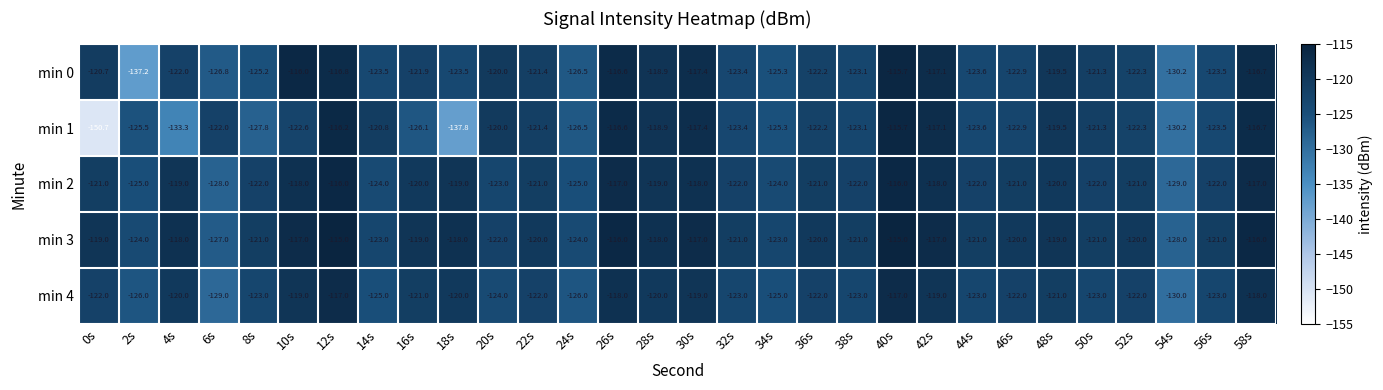

How many categories are shown in the chart?

30